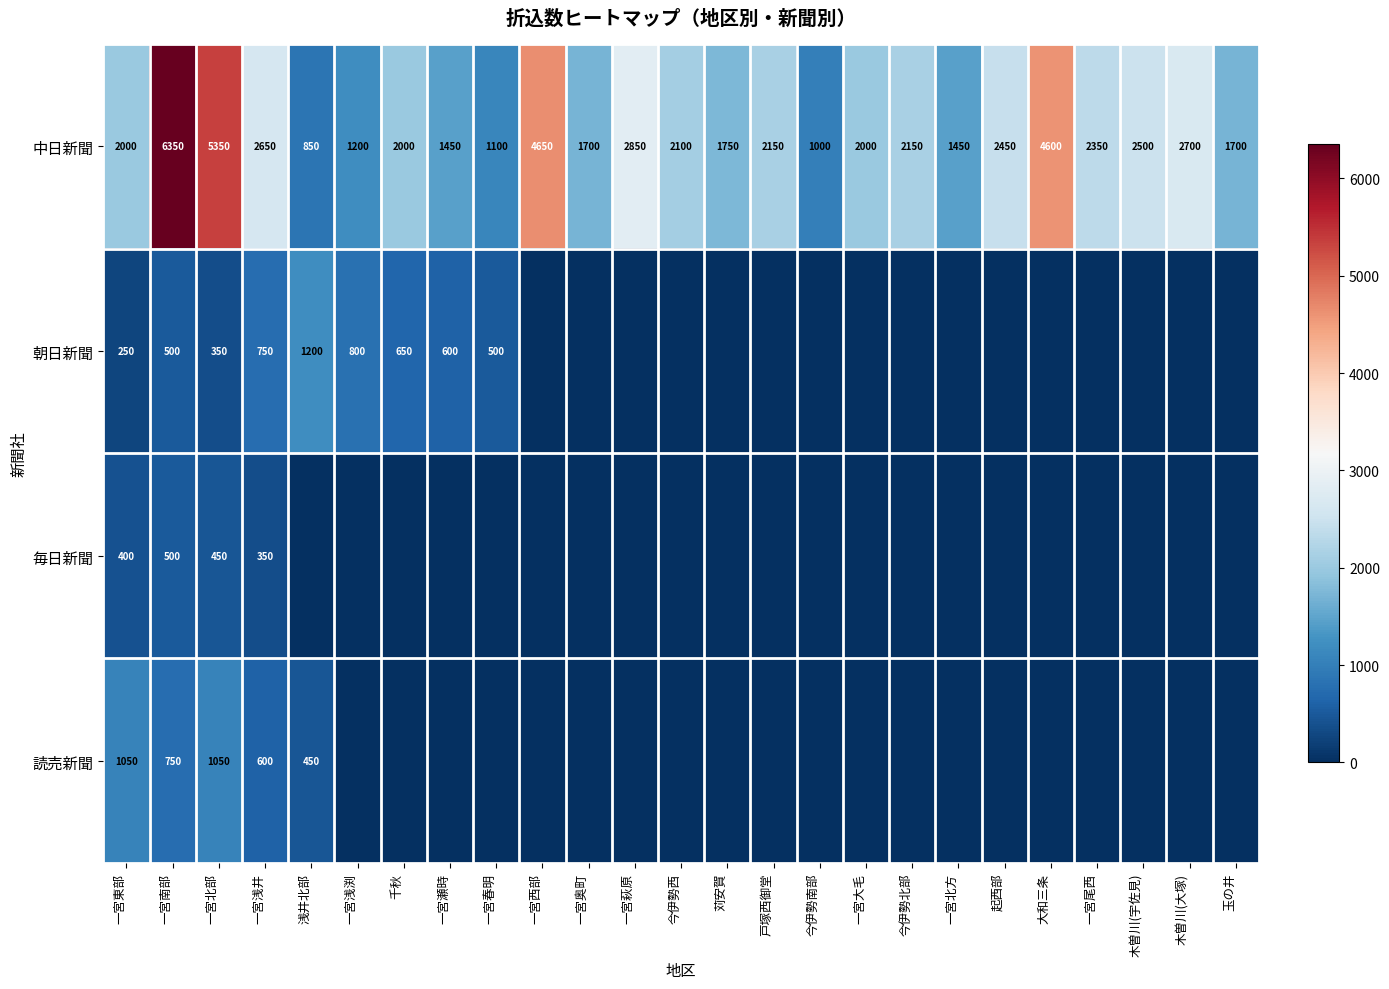

What is the total value across all series at 今伊勢西?

2100